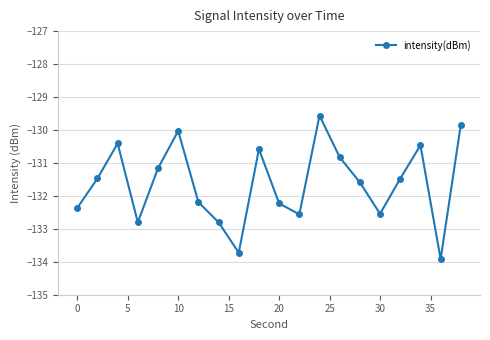

True or false: there are more than 2 points higher than both neighbors.

True